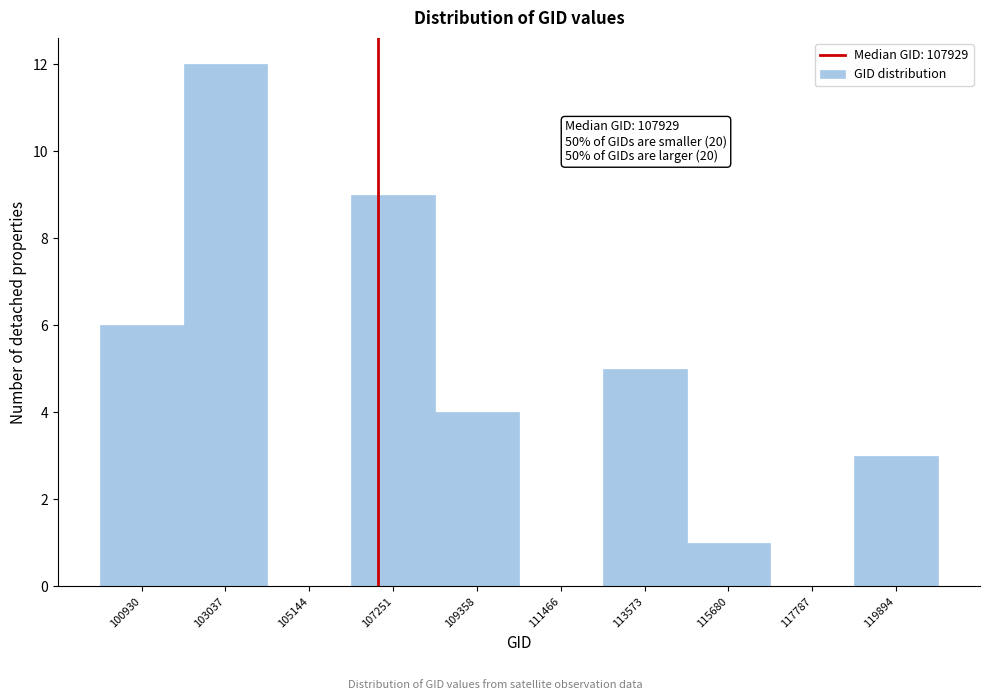

Reading left to right, what are all the values shown in this chart?

100930=6	103037=12	105144=0	107251=9	109358=4	111466=0	113573=5	115680=1	117787=0	119894=3